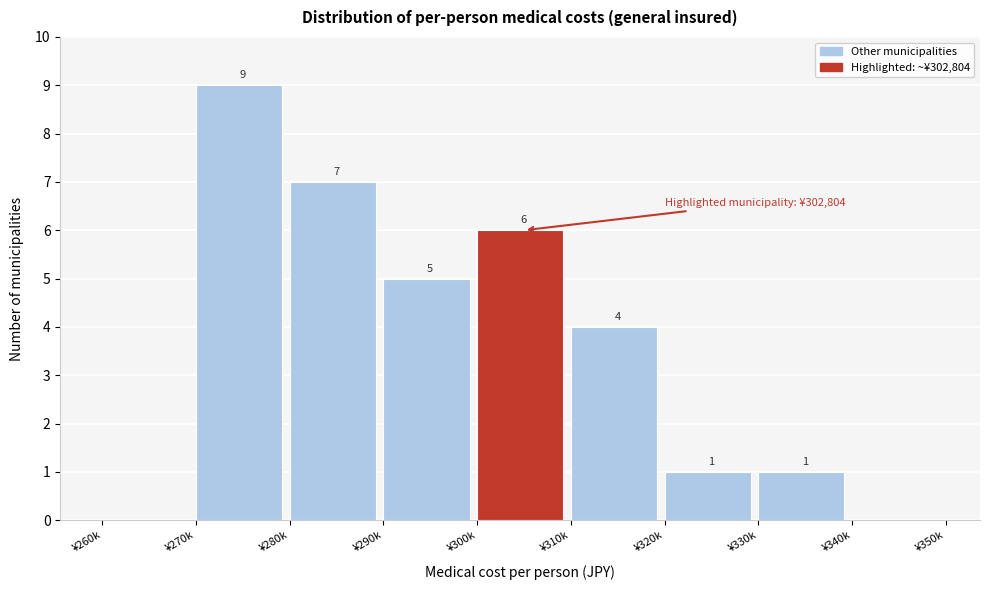

Reading left to right, what are all the values shown in this chart?

¥260k=0	¥270k=9	¥280k=7	¥290k=5	¥300k=6	¥310k=4	¥320k=1	¥330k=1	¥340k=0